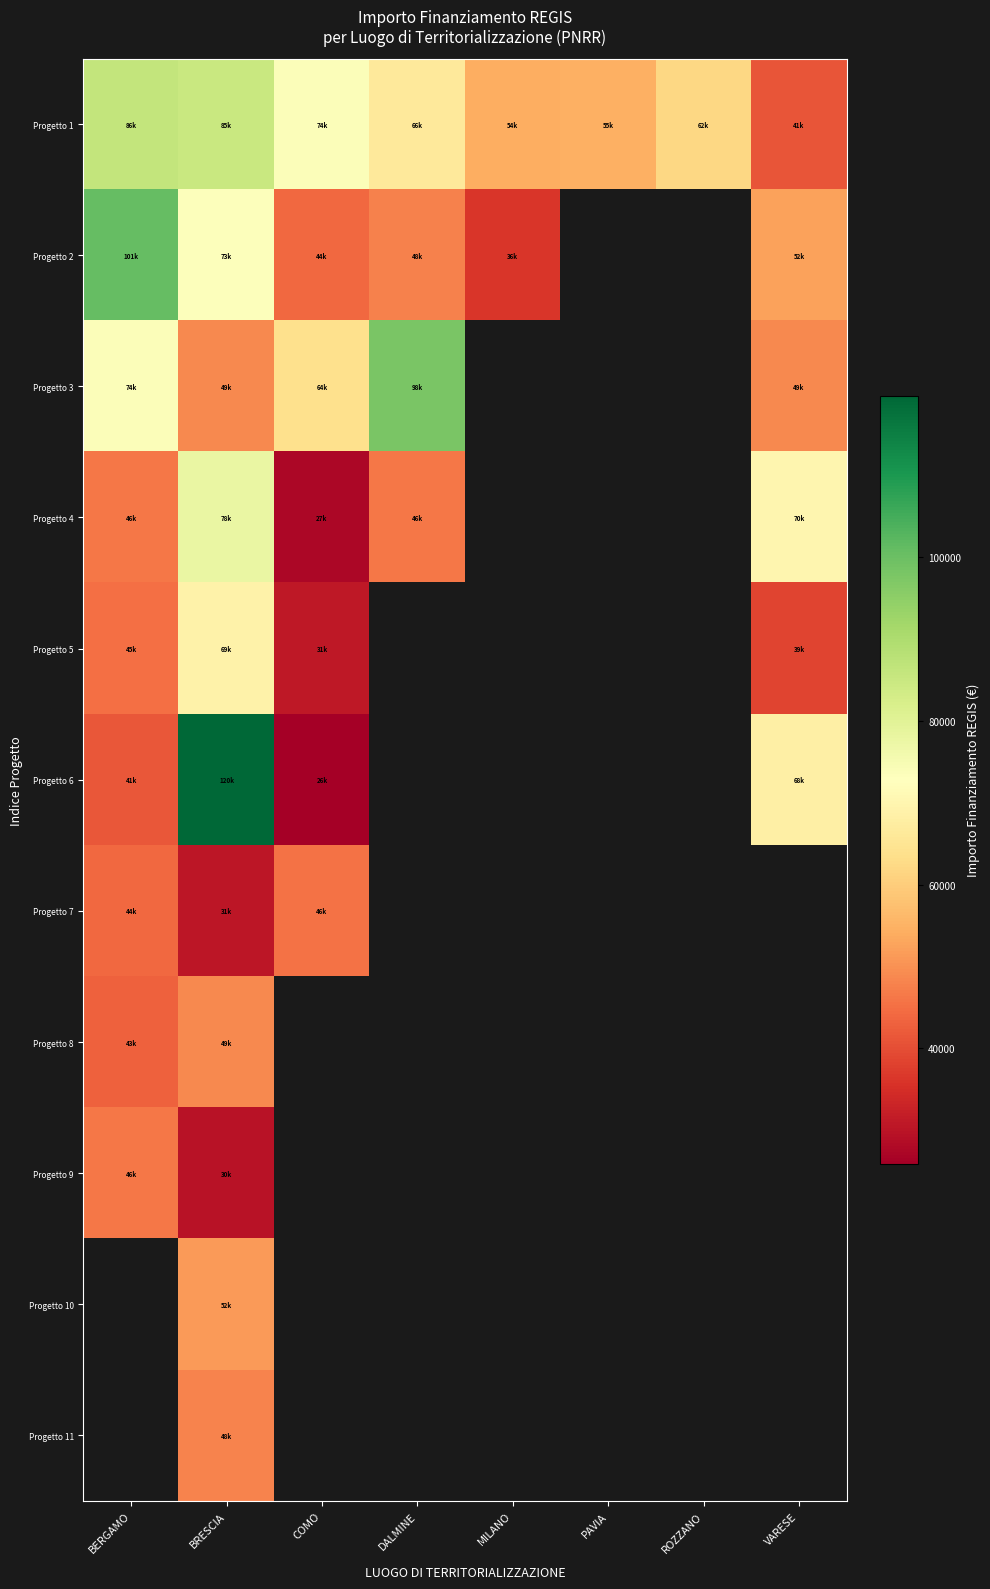

Count the number of categories in the chart.

8